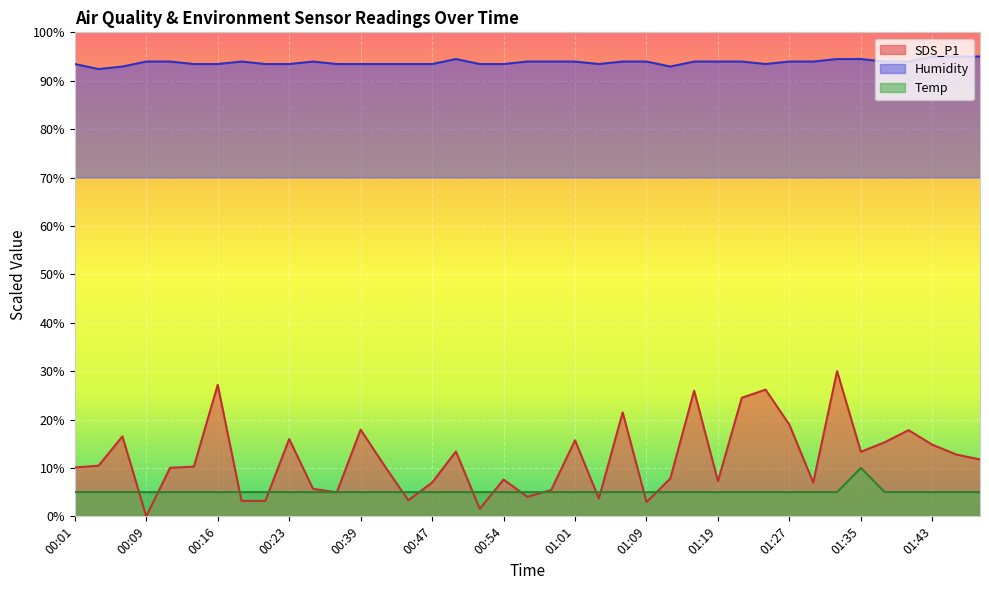

The value of Humidity at 00:13 is 130.5. True or false?

False